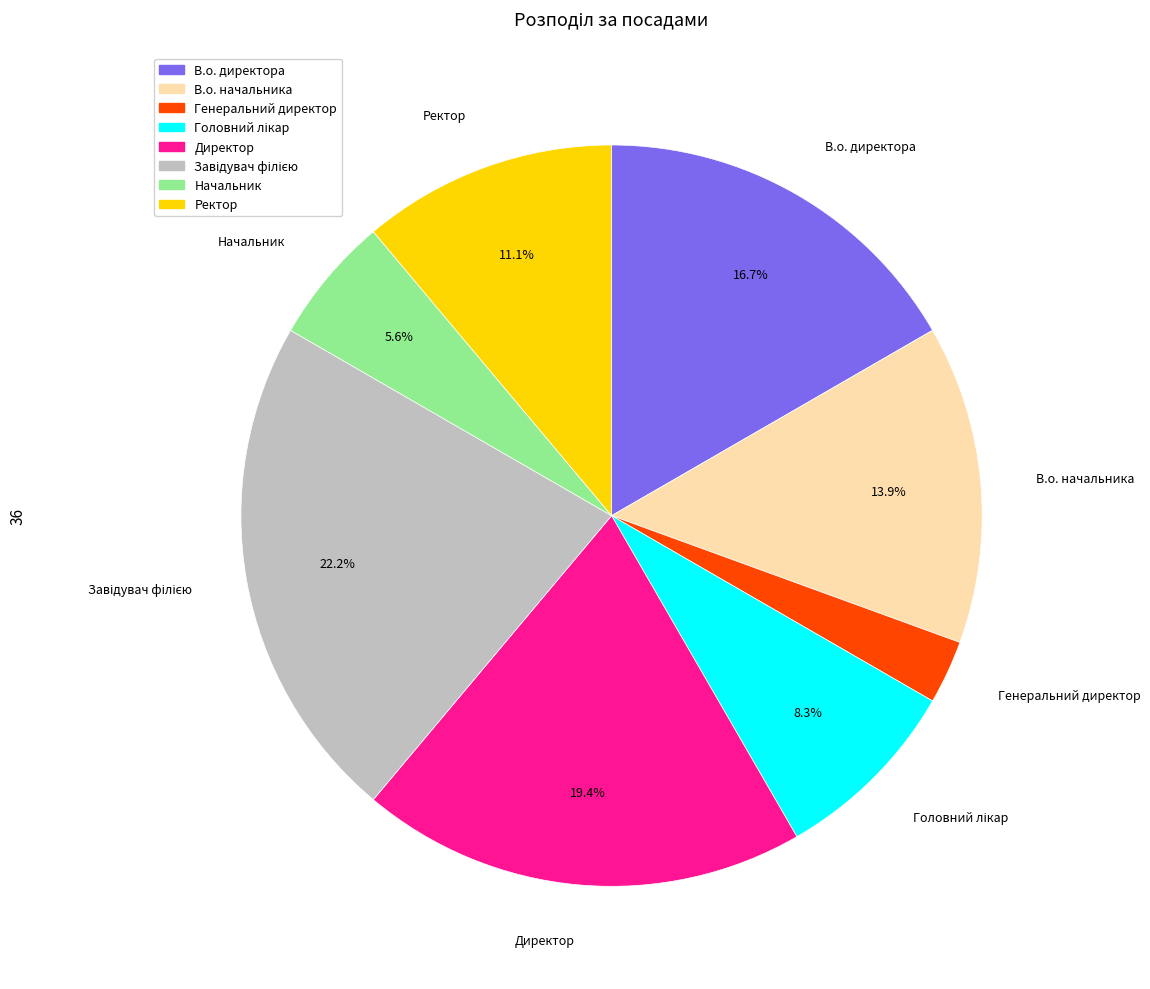

How many slices are in this pie chart?

8